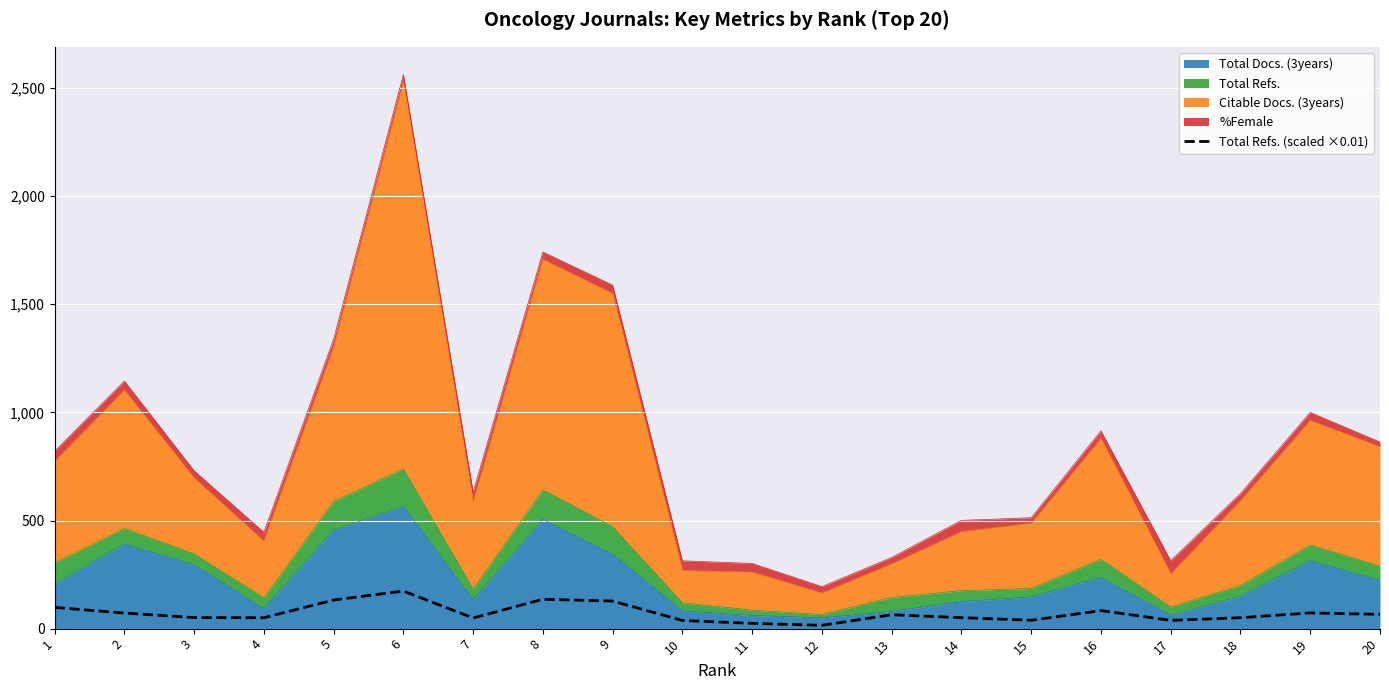

What is the change in value from 2 to 14?

-21.3